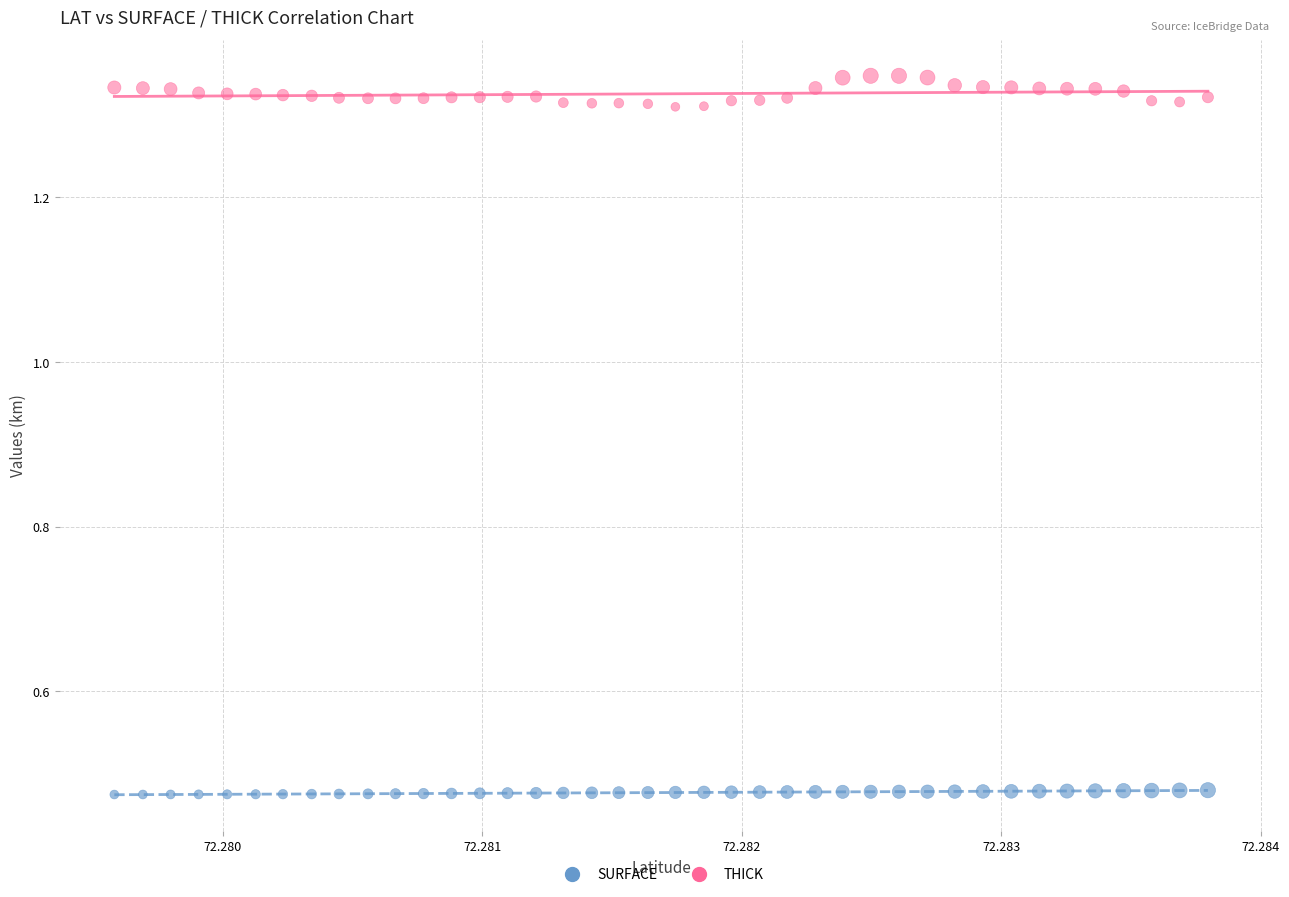

Which series has the largest Y range (max minus min)?

THICK